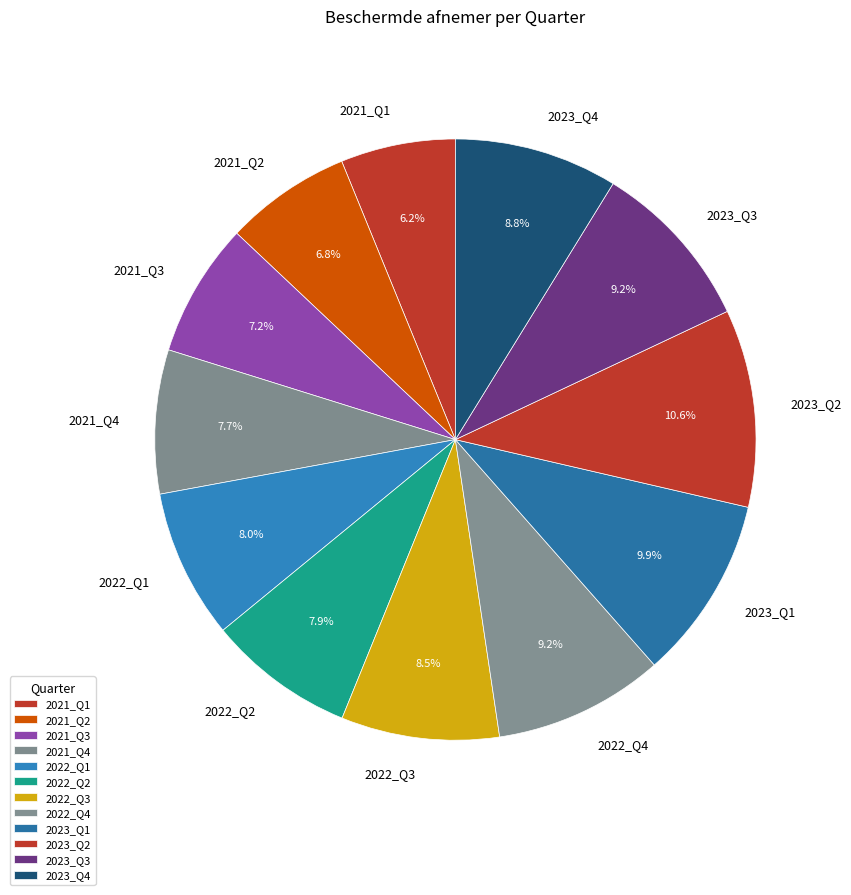

Is the sum of 2023_Q1 and 2023_Q3 greater than half?

No